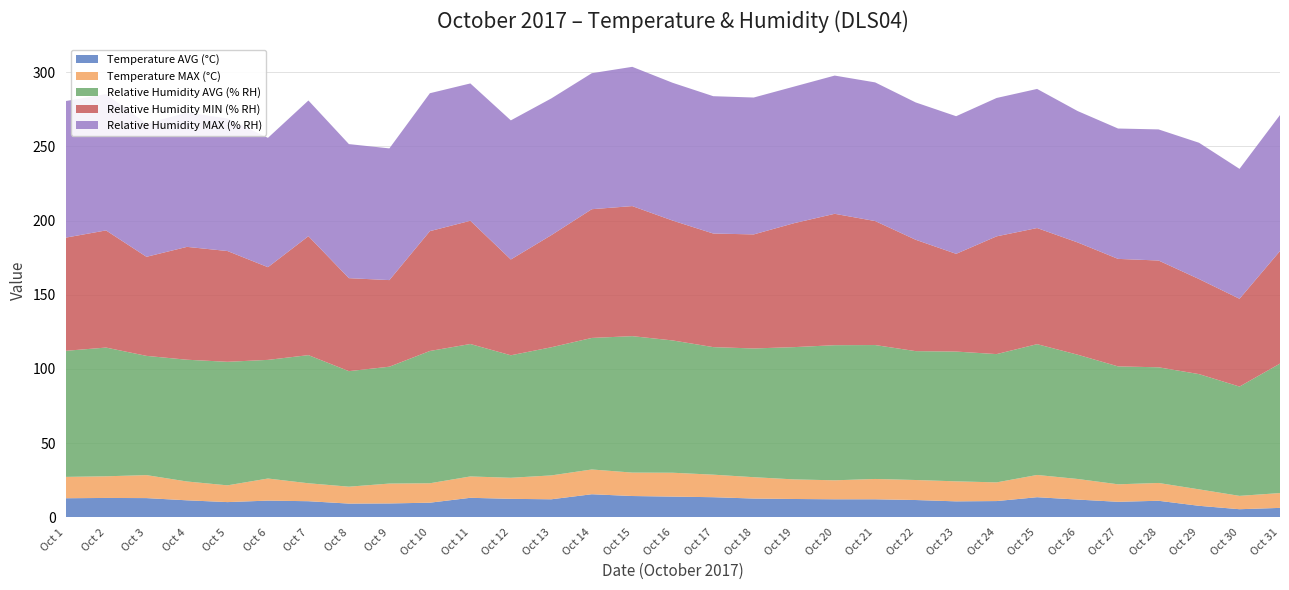

Reading right to left, what are all the values shown in this chart?

Temperature AVG (°C): Oct 31=6.3	Oct 30=5.4	Oct 29=7.7	Oct 28=11.1	Oct 27=10.4	Oct 26=11.9	Oct 25=13.5	Oct 24=10.9	Oct 23=10.7	Oct 22=11.6	Oct 21=12.1	Oct 20=12.1	Oct 19=12.3	Oct 18=12.6	Oct 17=13.5	Oct 16=13.9	Oct 15=14.3	Oct 14=15.5	Oct 13=12.1	Oct 12=12.4	Oct 11=13.1	Oct 10=9.8	Oct 9=9.3	Oct 8=9.2	Oct 7=10.8	Oct 6=11.2	Oct 5=10.2	Oct 4=11.4	Oct 3=12.9	Oct 2=13.0	Oct 1=12.8
Temperature MAX (°C): Oct 31=10.0	Oct 30=9.0	Oct 29=11.1	Oct 28=12.0	Oct 27=11.8	Oct 26=13.9	Oct 25=15.0	Oct 24=12.6	Oct 23=13.5	Oct 22=13.5	Oct 21=13.7	Oct 20=12.8	Oct 19=13.2	Oct 18=14.4	Oct 17=15.2	Oct 16=16.1	Oct 15=15.8	Oct 14=16.7	Oct 13=16.1	Oct 12=14.2	Oct 11=14.4	Oct 10=13.1	Oct 9=13.4	Oct 8=11.4	Oct 7=12.1	Oct 6=14.9	Oct 5=11.3	Oct 4=12.7	Oct 3=15.5	Oct 2=14.6	Oct 1=14.4
Relative Humidity AVG (% RH): Oct 31=87.3	Oct 30=73.7	Oct 29=77.7	Oct 28=78.0	Oct 27=79.5	Oct 26=83.8	Oct 25=88.2	Oct 24=86.5	Oct 23=87.5	Oct 22=86.9	Oct 21=90.3	Oct 20=91.1	Oct 19=89.2	Oct 18=86.8	Oct 17=86.0	Oct 16=89.2	Oct 15=92.0	Oct 14=88.7	Oct 13=86.4	Oct 12=82.6	Oct 11=89.3	Oct 10=89.2	Oct 9=78.8	Oct 8=77.9	Oct 7=86.4	Oct 6=80.0	Oct 5=83.3	Oct 4=82.1	Oct 3=80.4	Oct 2=86.8	Oct 1=85.0
Relative Humidity MIN (% RH): Oct 31=75.9	Oct 30=59.2	Oct 29=64.1	Oct 28=72.0	Oct 27=72.5	Oct 26=75.7	Oct 25=78.3	Oct 24=79.4	Oct 23=65.9	Oct 22=75.1	Oct 21=83.6	Oct 20=88.6	Oct 19=83.6	Oct 18=76.9	Oct 17=76.6	Oct 16=80.8	Oct 15=87.7	Oct 14=86.8	Oct 13=75.6	Oct 12=64.6	Oct 11=83.1	Oct 10=80.8	Oct 9=58.4	Oct 8=62.7	Oct 7=80.2	Oct 6=62.5	Oct 5=74.7	Oct 4=76.1	Oct 3=66.8	Oct 2=79.0	Oct 1=76.3
Relative Humidity MAX (% RH): Oct 31=91.7	Oct 30=87.6	Oct 29=91.9	Oct 28=88.4	Oct 27=87.9	Oct 26=88.6	Oct 25=93.8	Oct 24=93.3	Oct 23=92.8	Oct 22=92.6	Oct 21=93.5	Oct 20=93.2	Oct 19=92.1	Oct 18=92.3	Oct 17=92.6	Oct 16=92.9	Oct 15=93.9	Oct 14=91.7	Oct 13=92.2	Oct 12=93.8	Oct 11=92.6	Oct 10=93.0	Oct 9=88.8	Oct 8=90.4	Oct 7=91.5	Oct 6=87.2	Oct 5=89.4	Oct 4=90.6	Oct 3=89.8	Oct 2=91.9	Oct 1=92.1